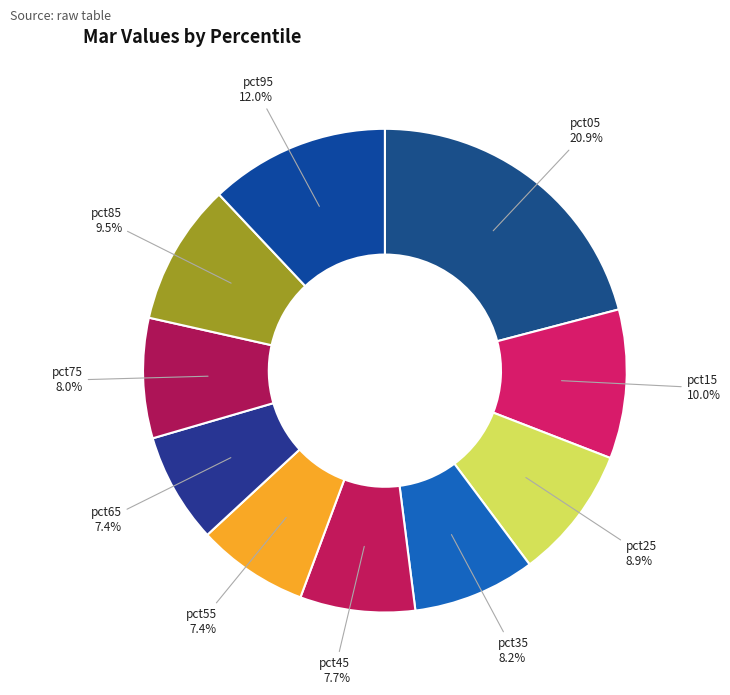

What percentage is NOT represented by pct35?

91.8%